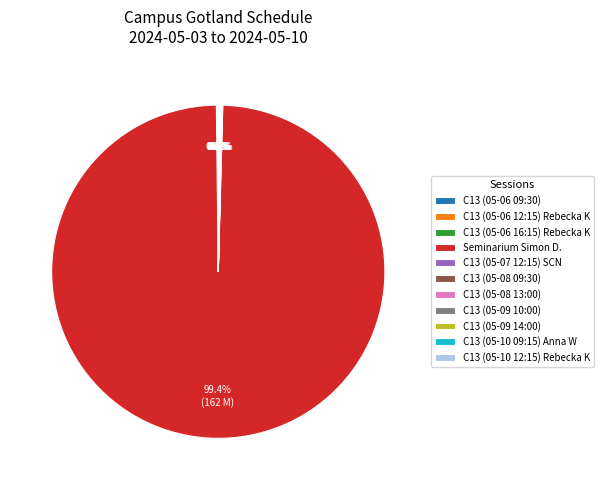

Does Seminarium Simon D. account for over 50% of the chart?

Yes